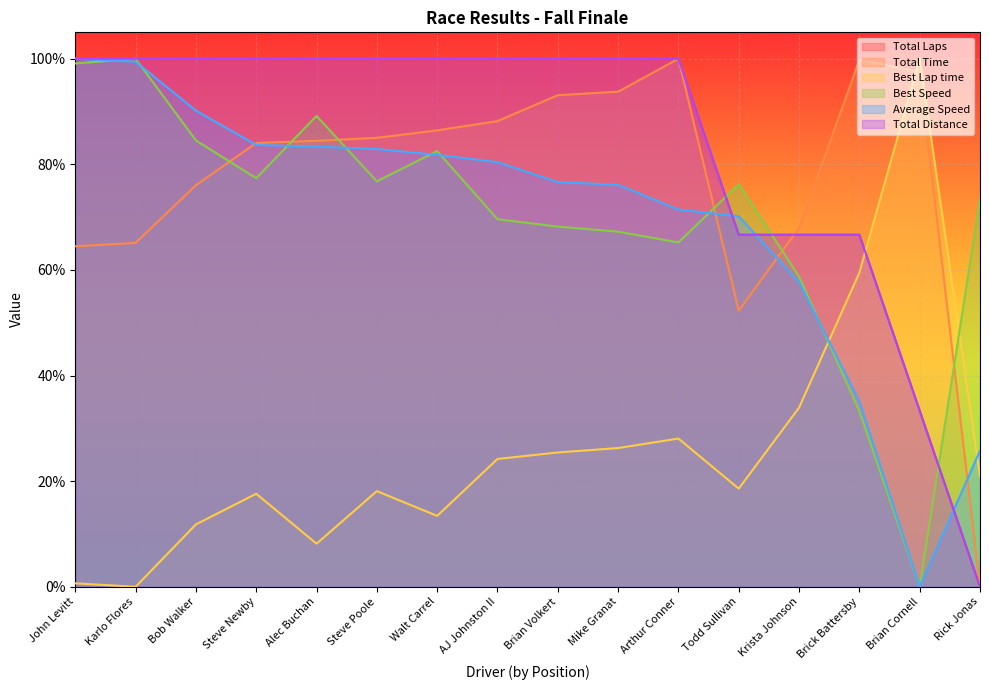

At Brick Battersby, list the series in order from smallest to largest.

Best Speed, Average Speed, Best Lap time, Total Laps, Total Distance, Total Time